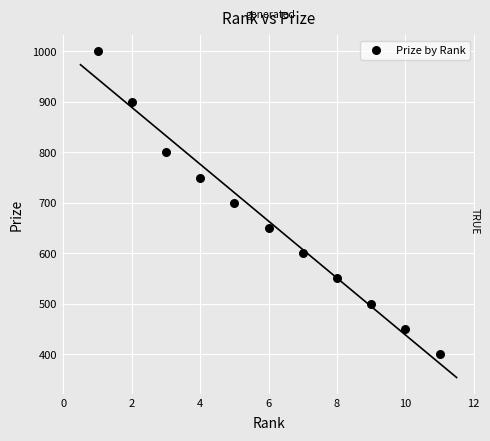

What is the average X value?

6